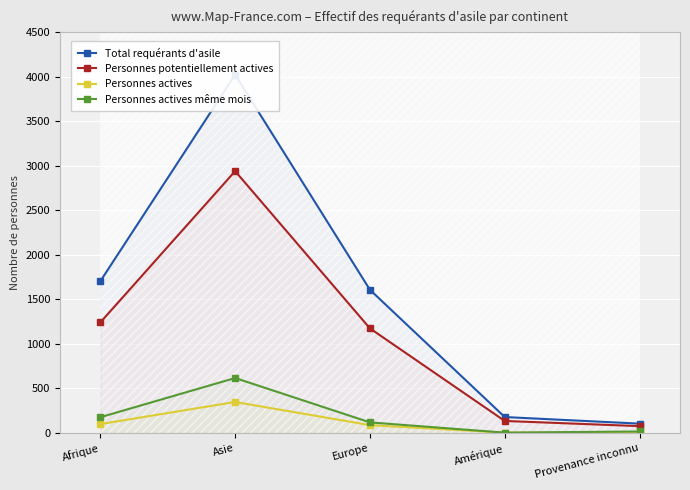

What is the difference between the highest and lowest values at Afrique?

1604